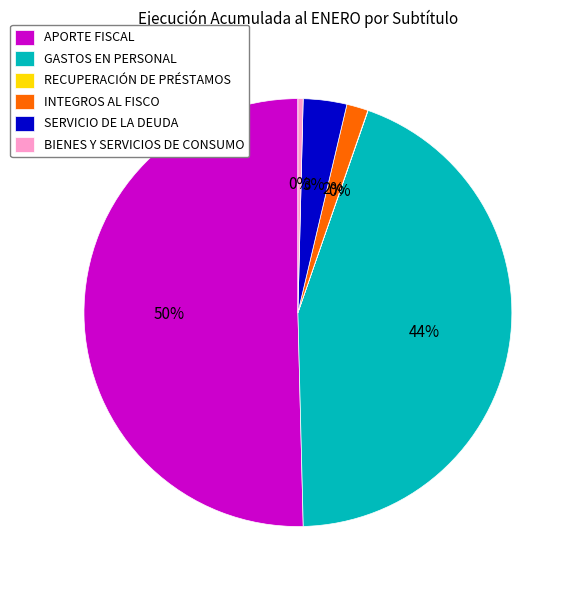

Which has a higher value, GASTOS EN PERSONAL or SERVICIO DE LA DEUDA?

GASTOS EN PERSONAL